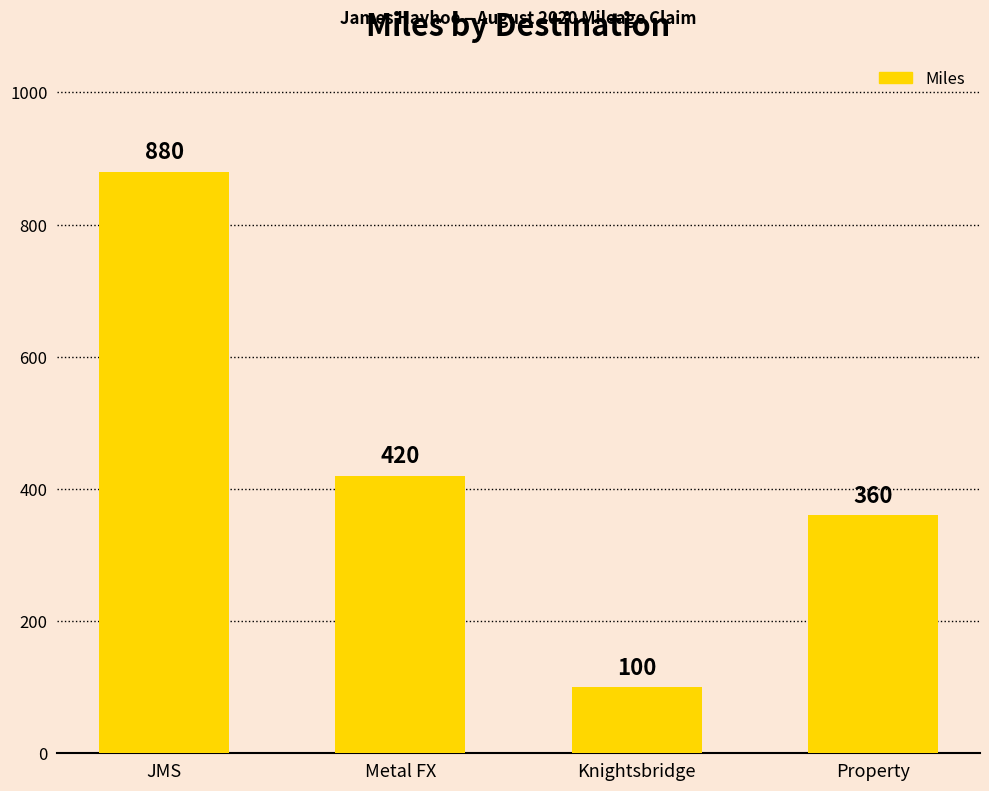

Reading left to right, extract all data points from this chart.

JMS=880	Metal FX=420	Knightsbridge=100	Property=360